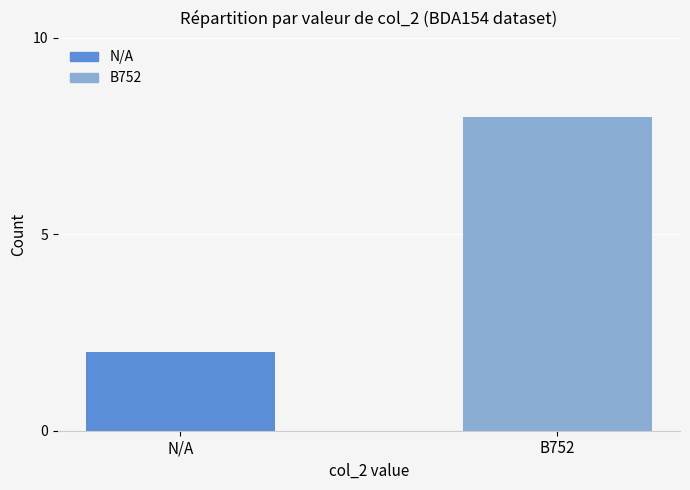

Are the bars horizontal?

No